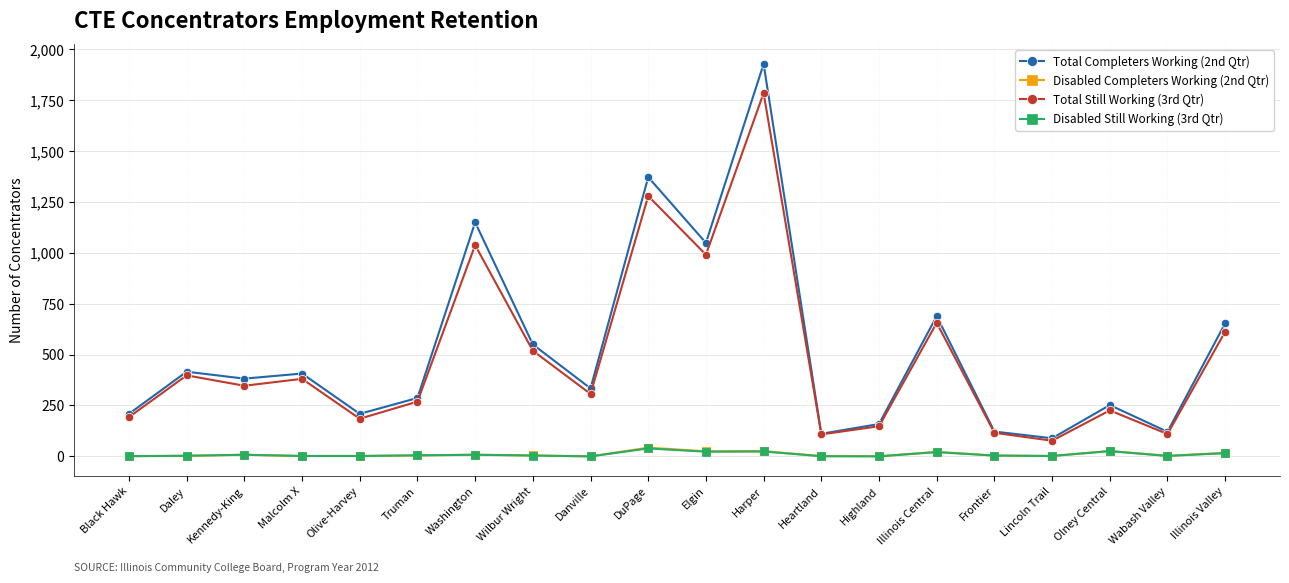

What is the label of the 4th point from the left?

Malcolm X